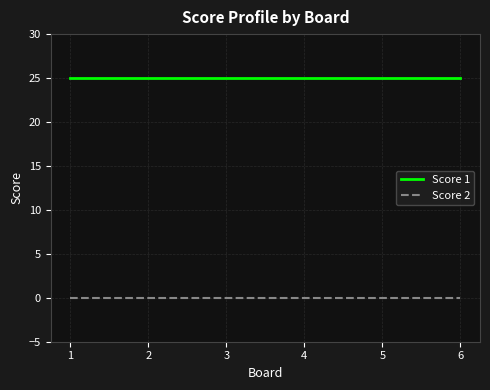

Reading left to right, extract all data points from this chart.

Score 1: 1=25	2=25	3=25	4=25	5=25	6=25
Score 2: 1=0	2=0	3=0	4=0	5=0	6=0